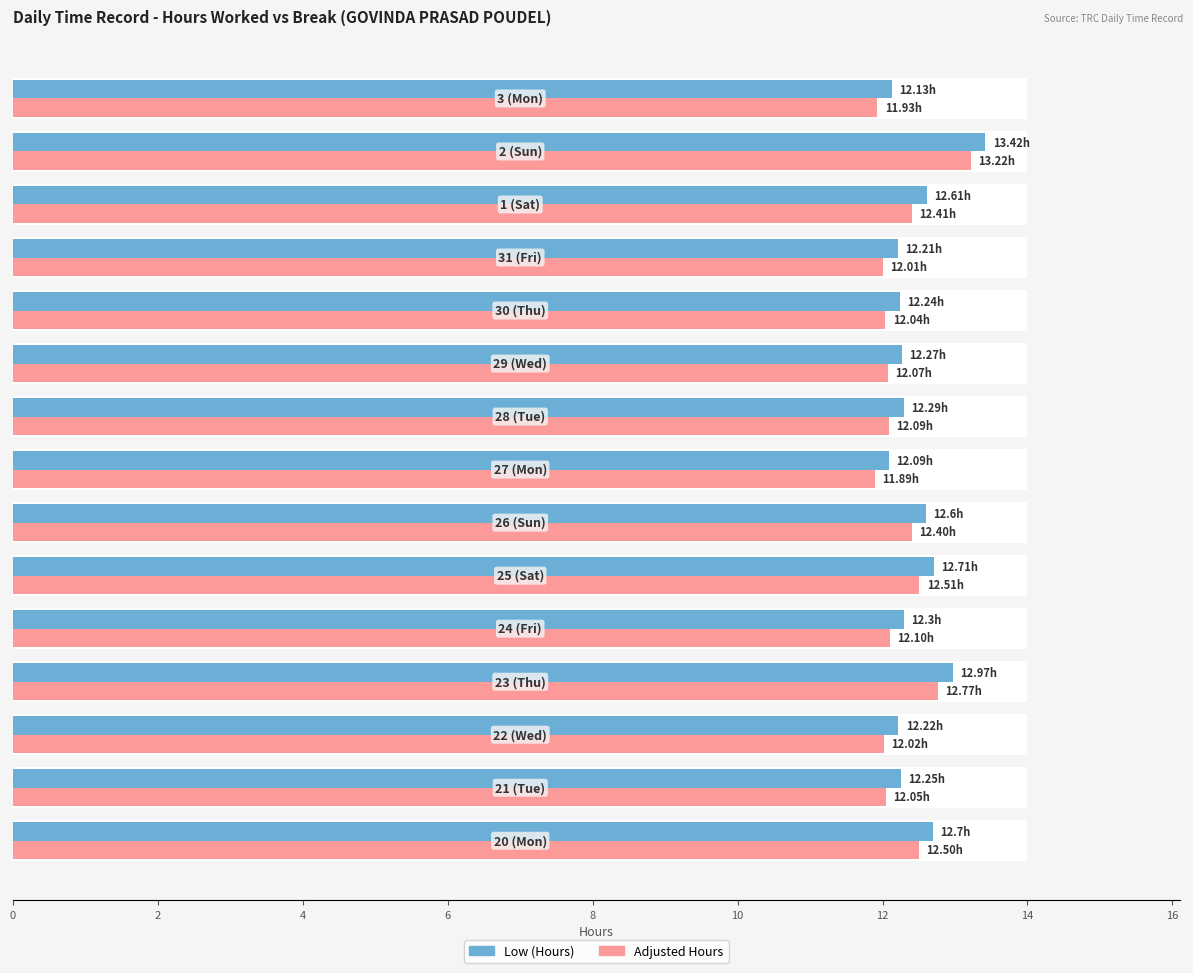

How many bars are there in each group?

2